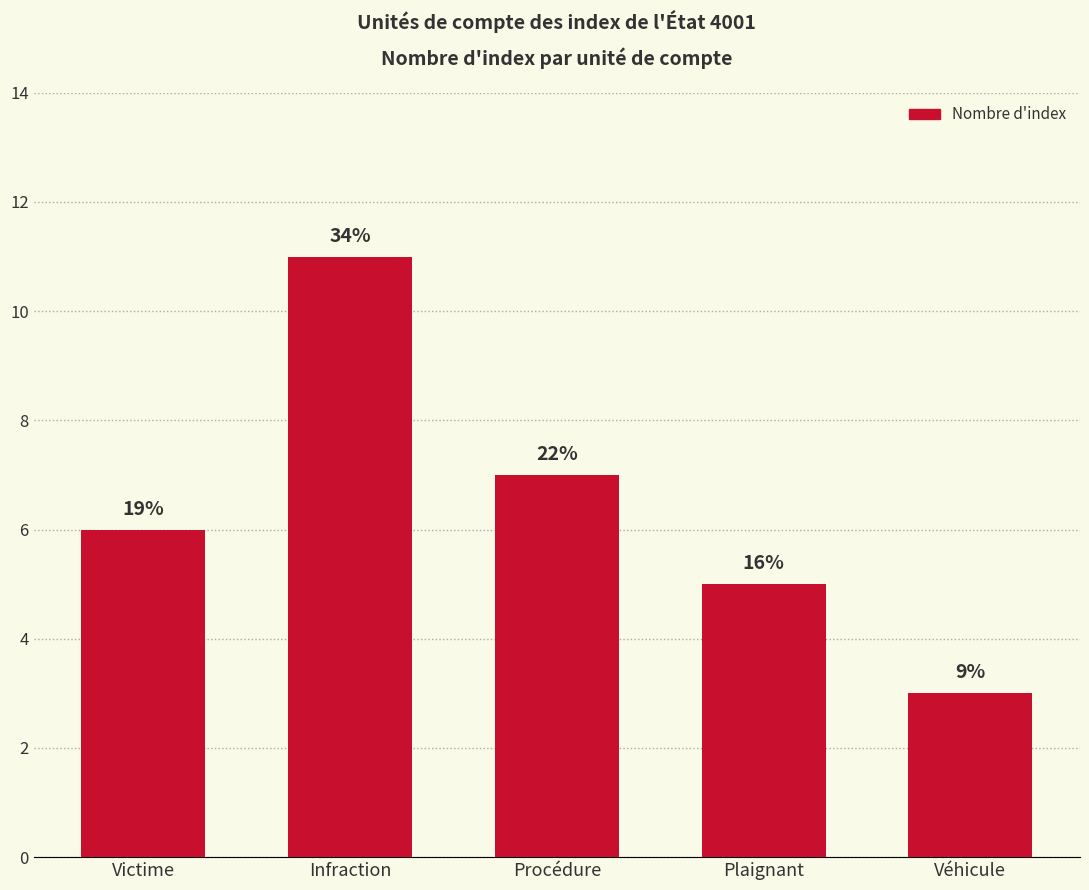

Does the chart contain stacked bars?

No